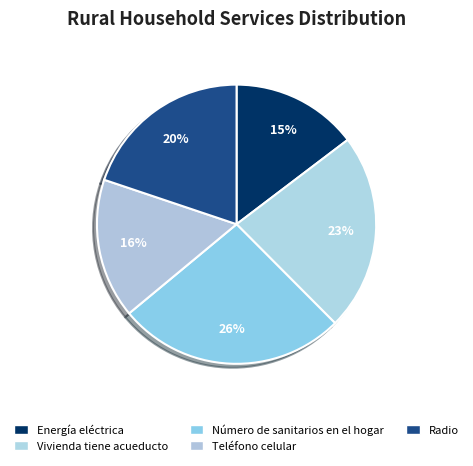

How many segments does this pie chart have?

5